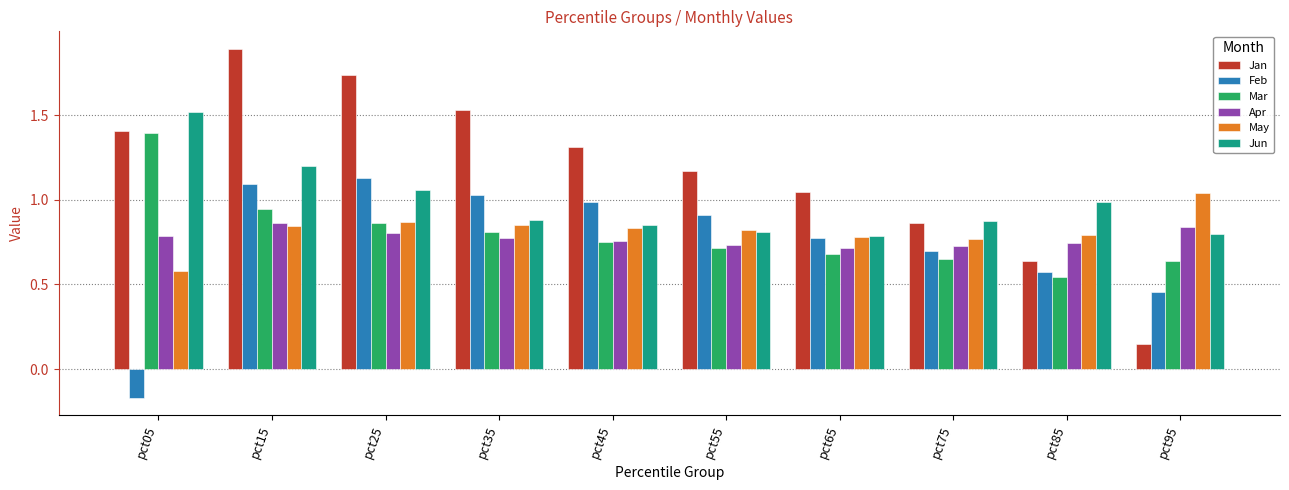

How many bars are there in total?

60